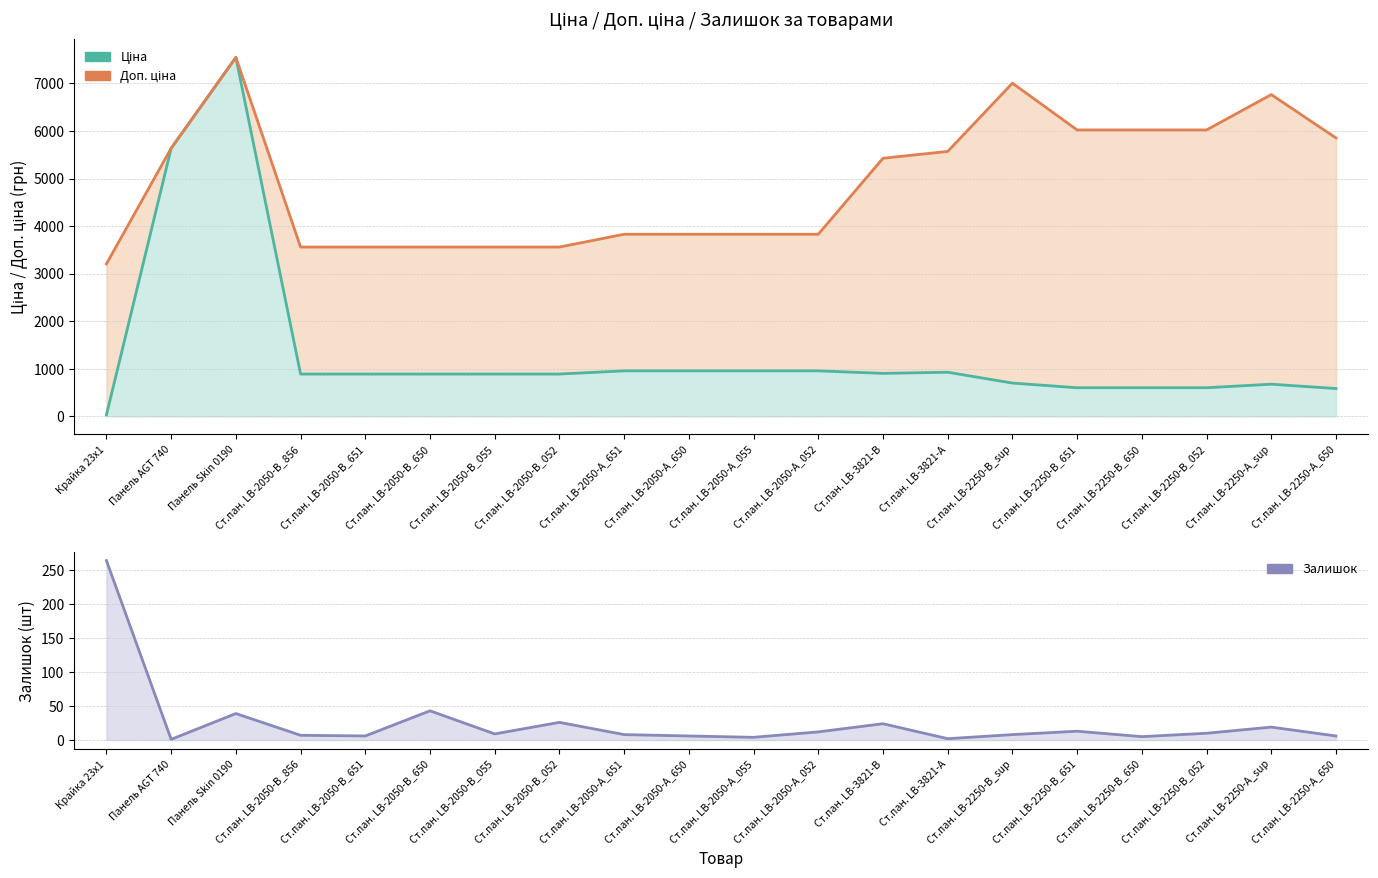

How many lines are shown in the chart?

3